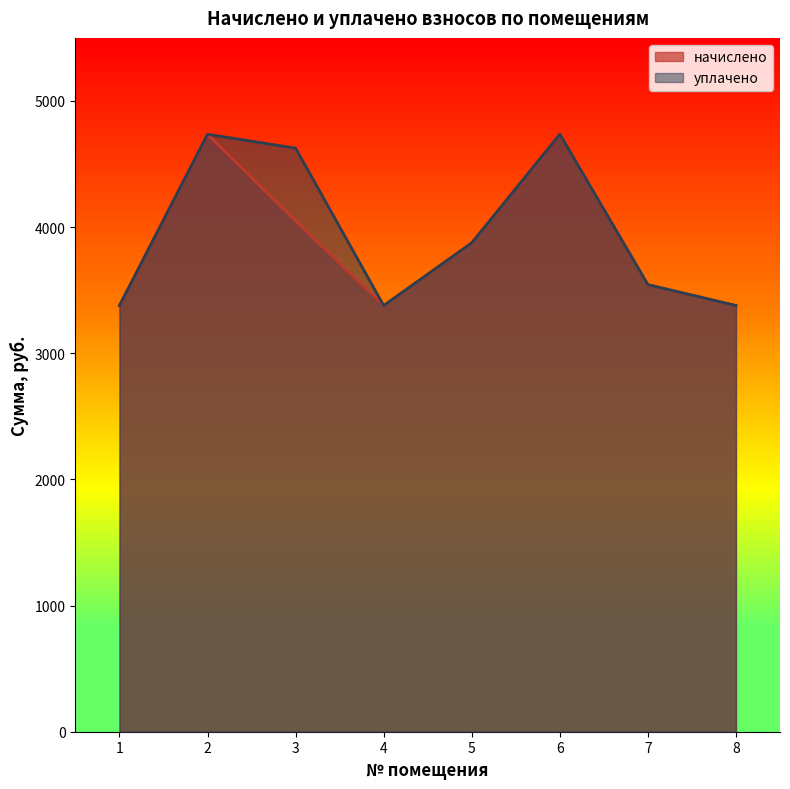

How many interior local valleys does the уплачено series have?

1